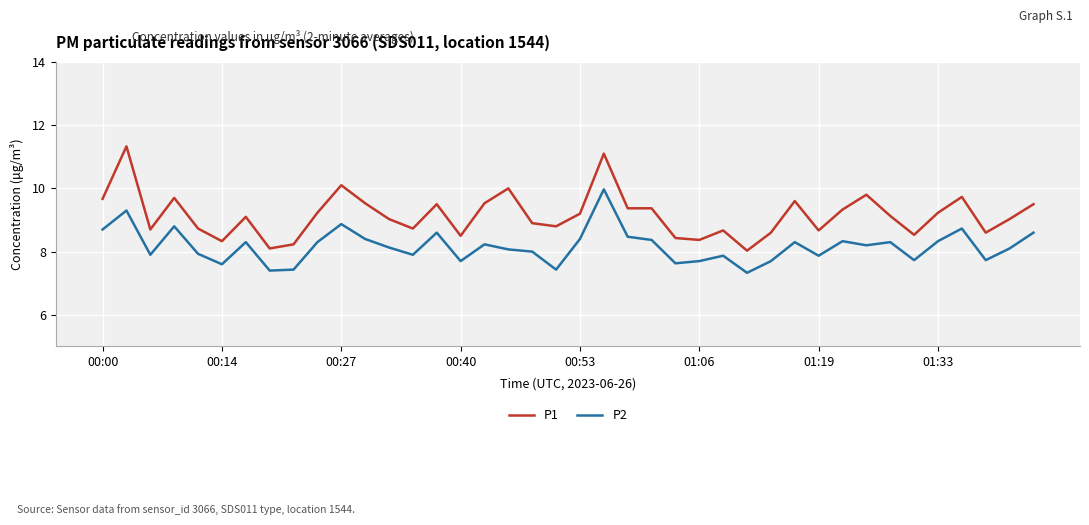

Which series has the largest total across all categories?

P1